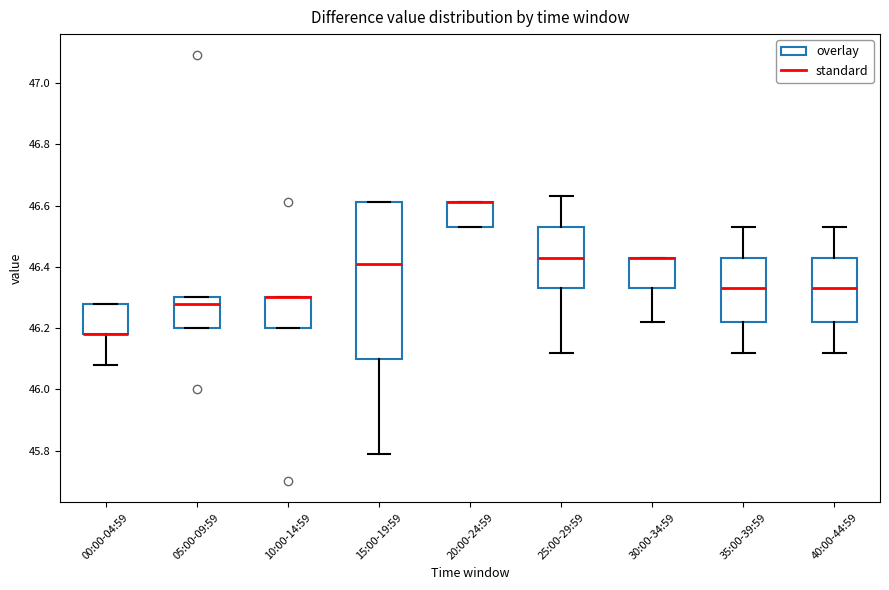

Reading left to right, read every box against the y-axis: the position of its median line, the range the box covers, and the ends of its whiskers. The values are not printed on the chart, so give them approximately, as read against the axis.

00:00-04:59: median 46.18 (drawn on the box's lower edge), box 46.18 to 46.28, whiskers 46.08 to 46.28
05:00-09:59: median 46.28, box 46.20 to 46.30, whiskers 46.20 to 46.30
10:00-14:59: median 46.30 (drawn on the box's upper edge), box 46.20 to 46.30, whiskers 46.20 to 46.30
15:00-19:59: median 46.42, box 46.10 to 46.62, whiskers 45.80 to 46.62
20:00-24:59: median 46.62 (drawn on the box's upper edge), box 46.54 to 46.62, whiskers 46.54 to 46.62
25:00-29:59: median 46.44, box 46.34 to 46.54, whiskers 46.12 to 46.64
30:00-34:59: median 46.44 (drawn on the box's upper edge), box 46.34 to 46.44, whiskers 46.22 to 46.44
35:00-39:59: median 46.34, box 46.22 to 46.44, whiskers 46.12 to 46.54
40:00-44:59: median 46.34, box 46.22 to 46.44, whiskers 46.12 to 46.54